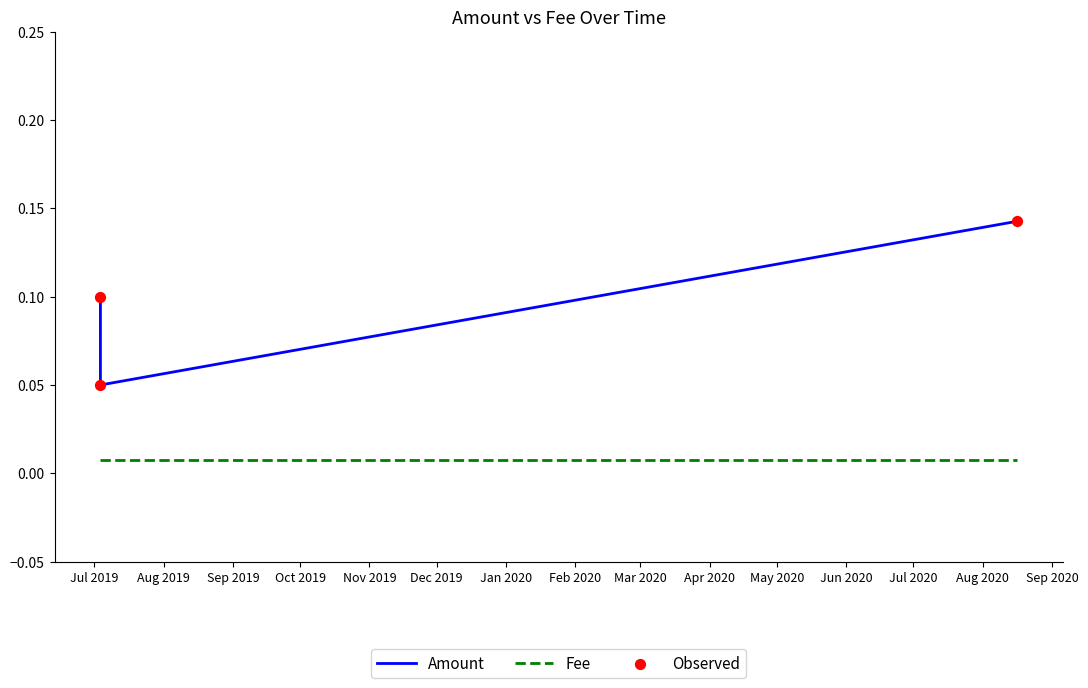

At how many categories does at least one series exceed 0?

3